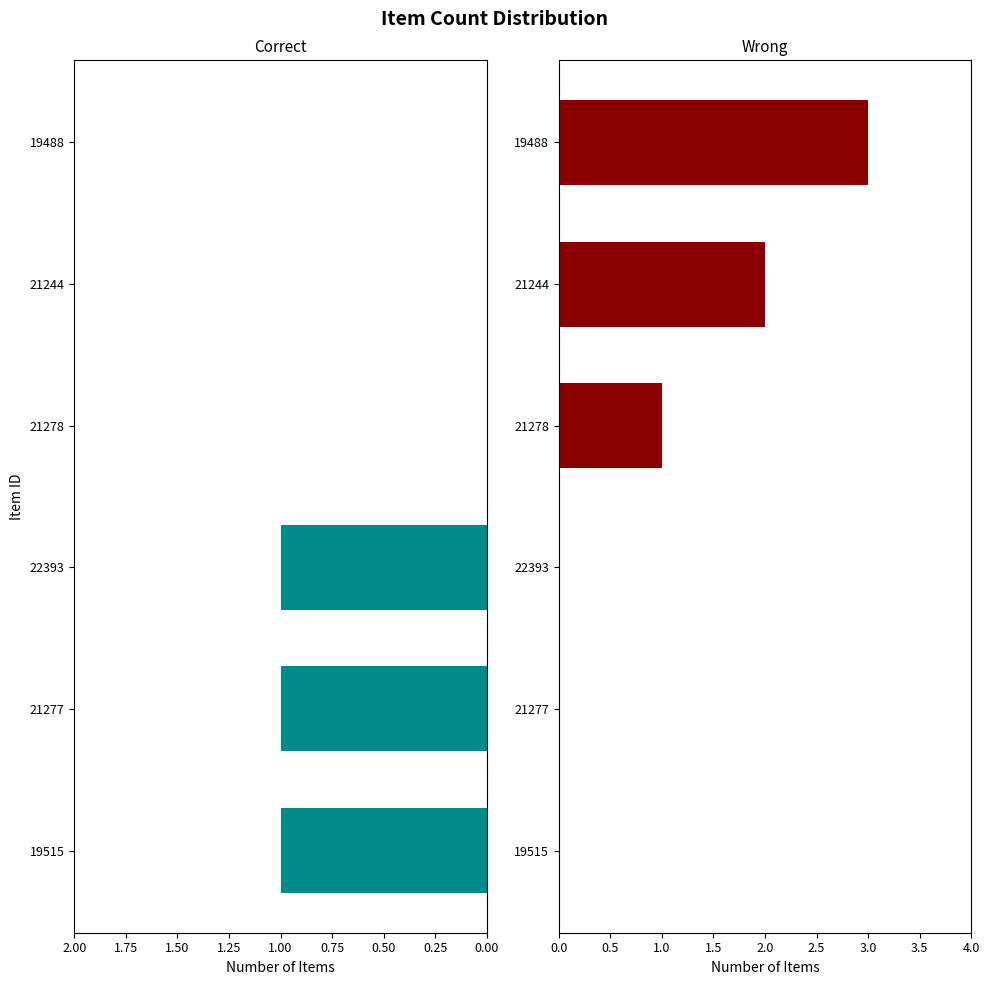

Is the value of Wrong at 19515 greater than the value of Correct at 21277?

No